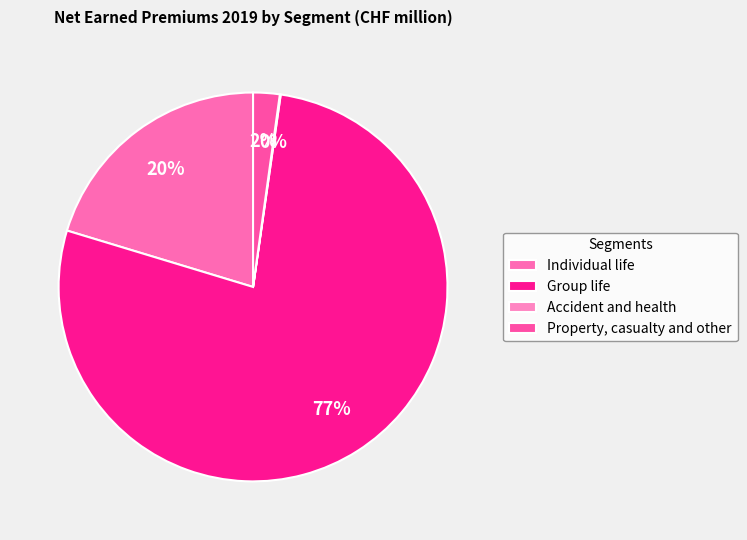

Is the sum of Property, casualty and other and Accident and health greater than half?

No